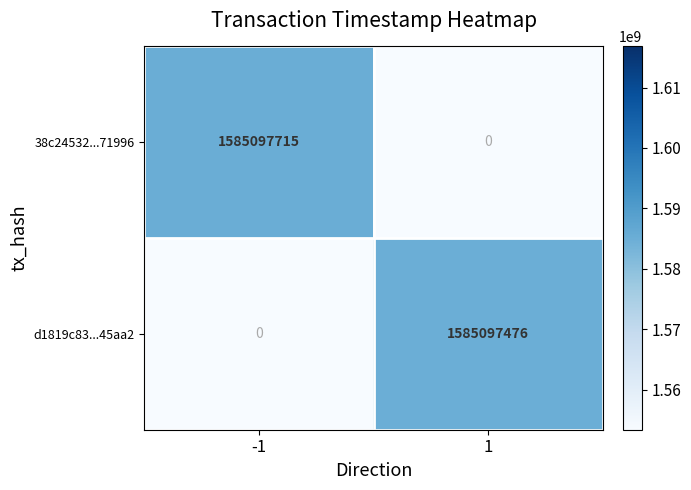

At how many categories does at least one series exceed 133111189?

2